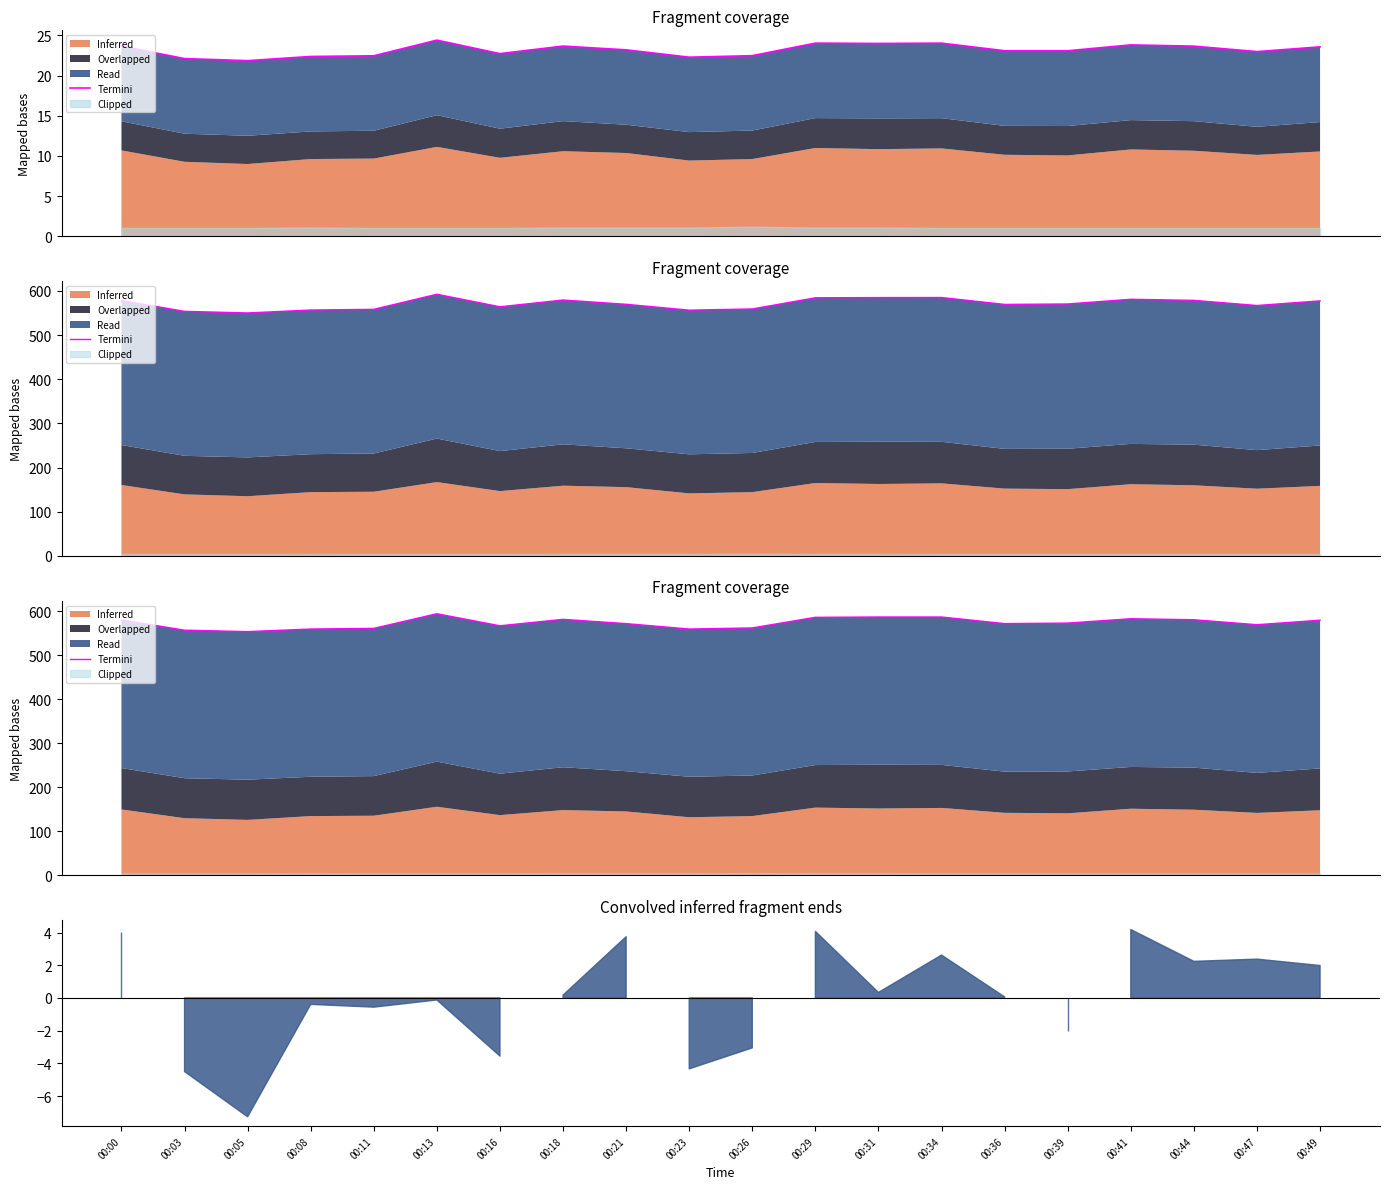

Approximately how many times larger is the value at 00:26 compared to 00:13?

0.9